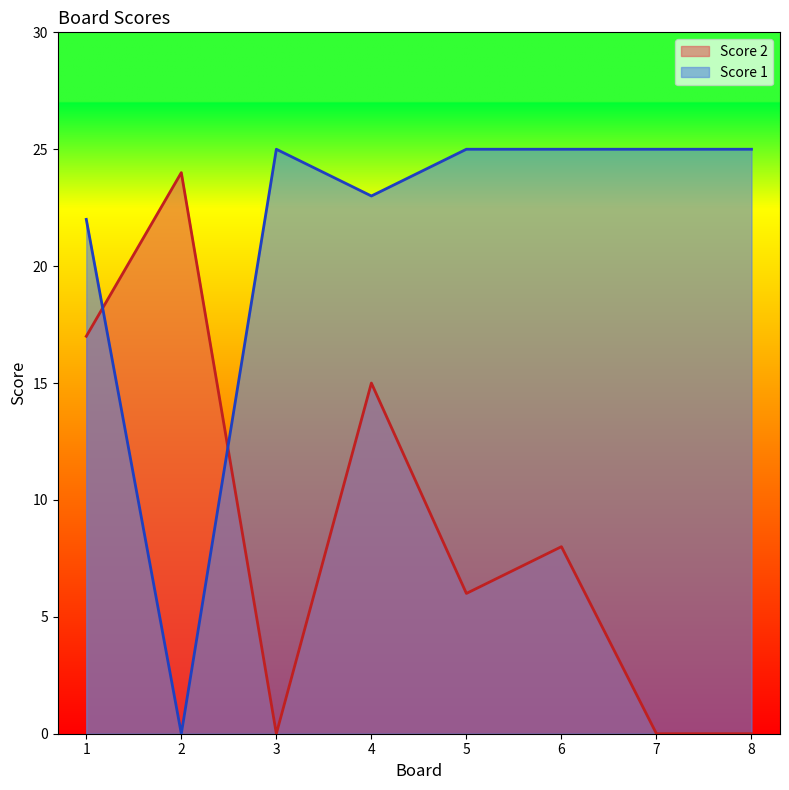

Where do Score 1 and Score 2 first cross each other?

1 and 2